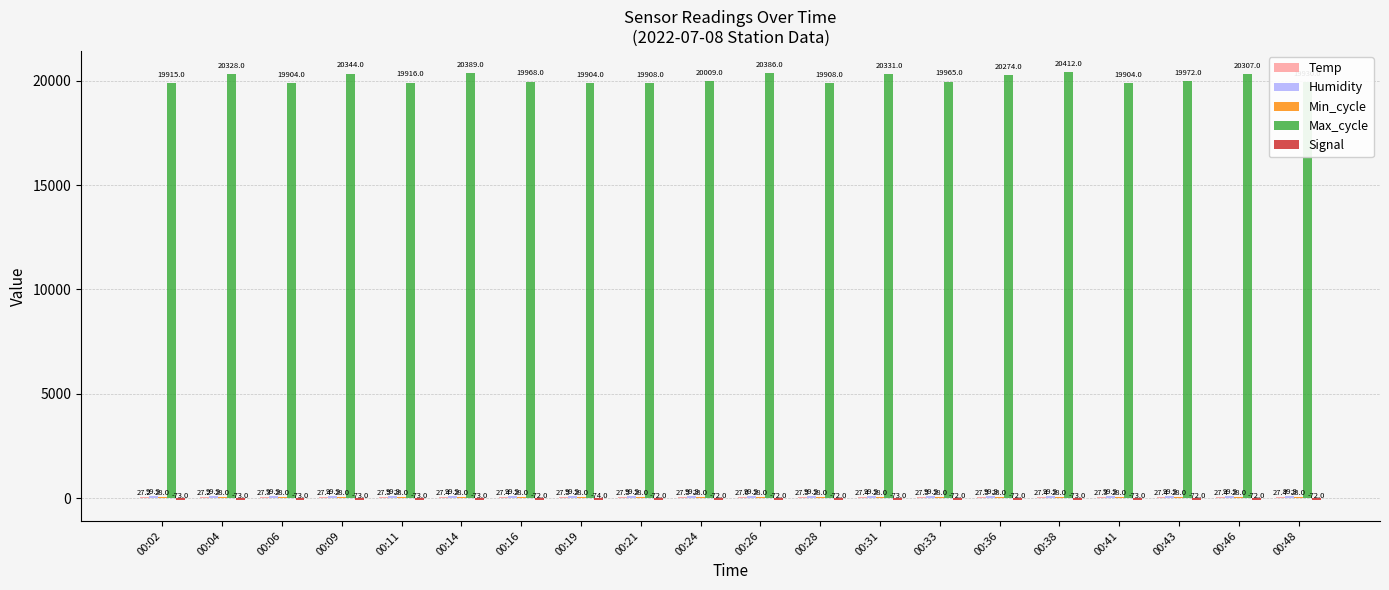

Does the chart contain stacked bars?

No